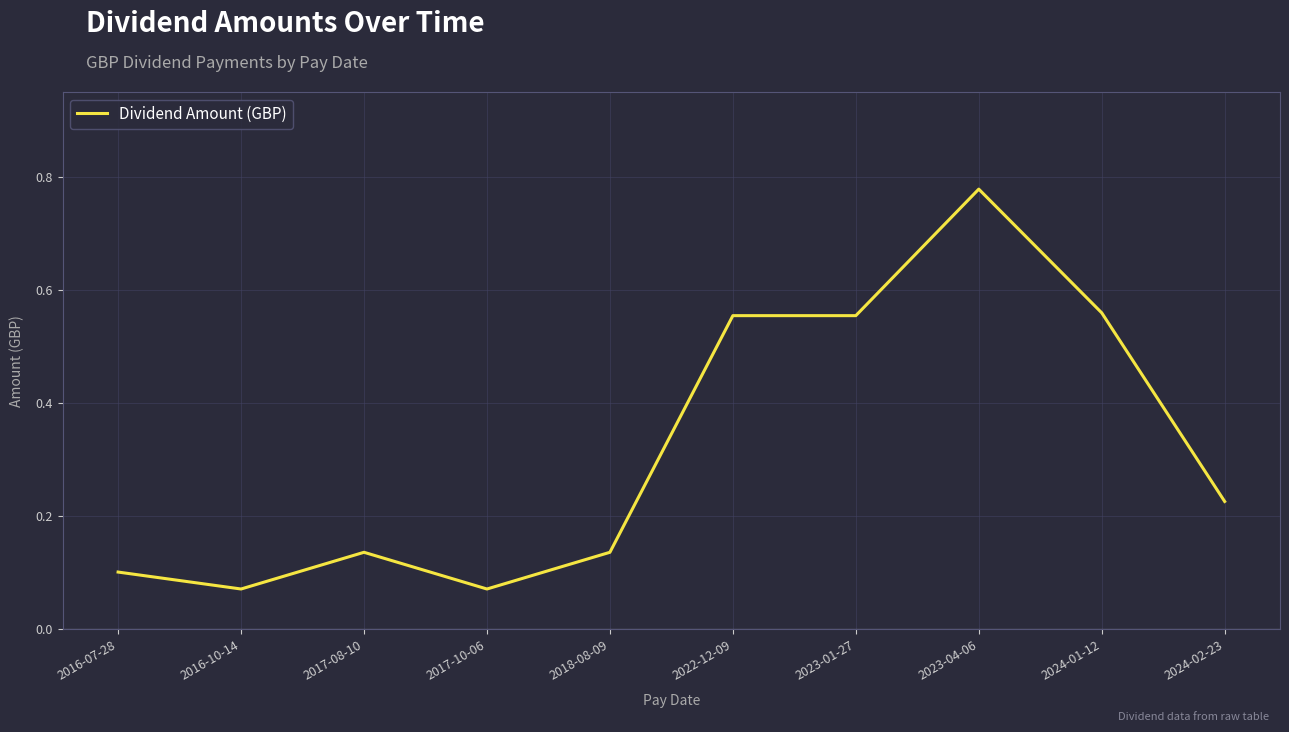

True or false: the data shows 0.1 at 2017-10-06.

True